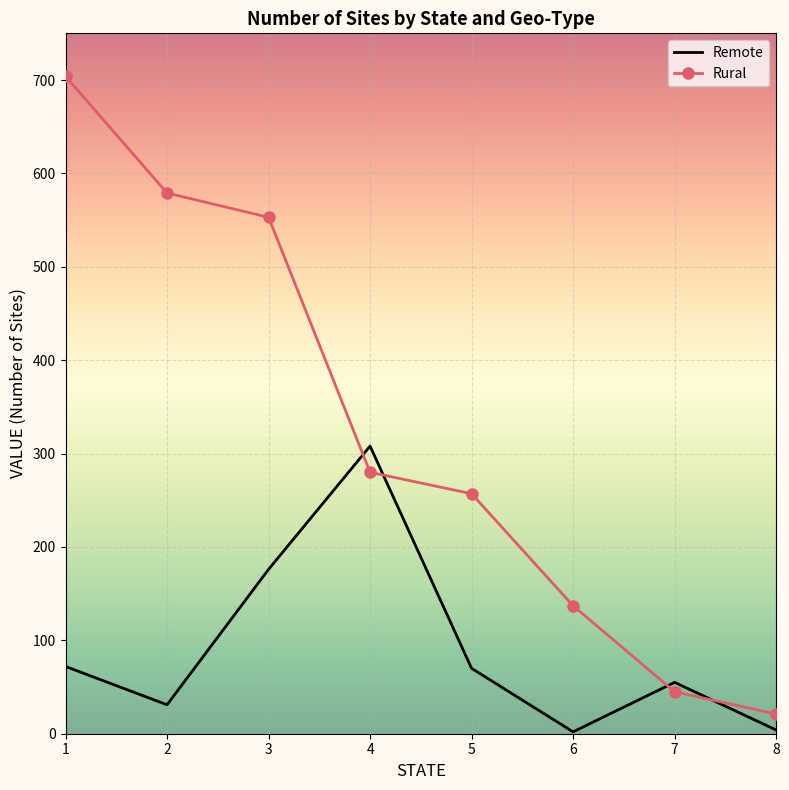

How many categories are shown in the chart?

8